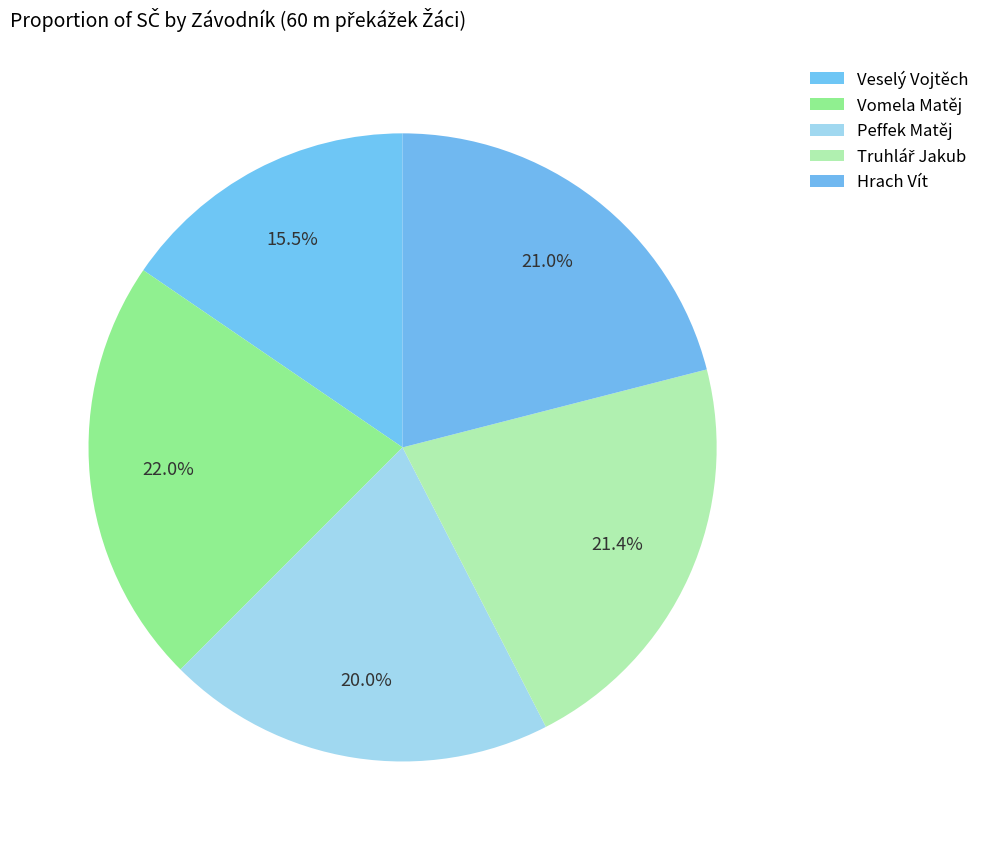

What portion of the pie excludes Hrach Vít?

79.0%